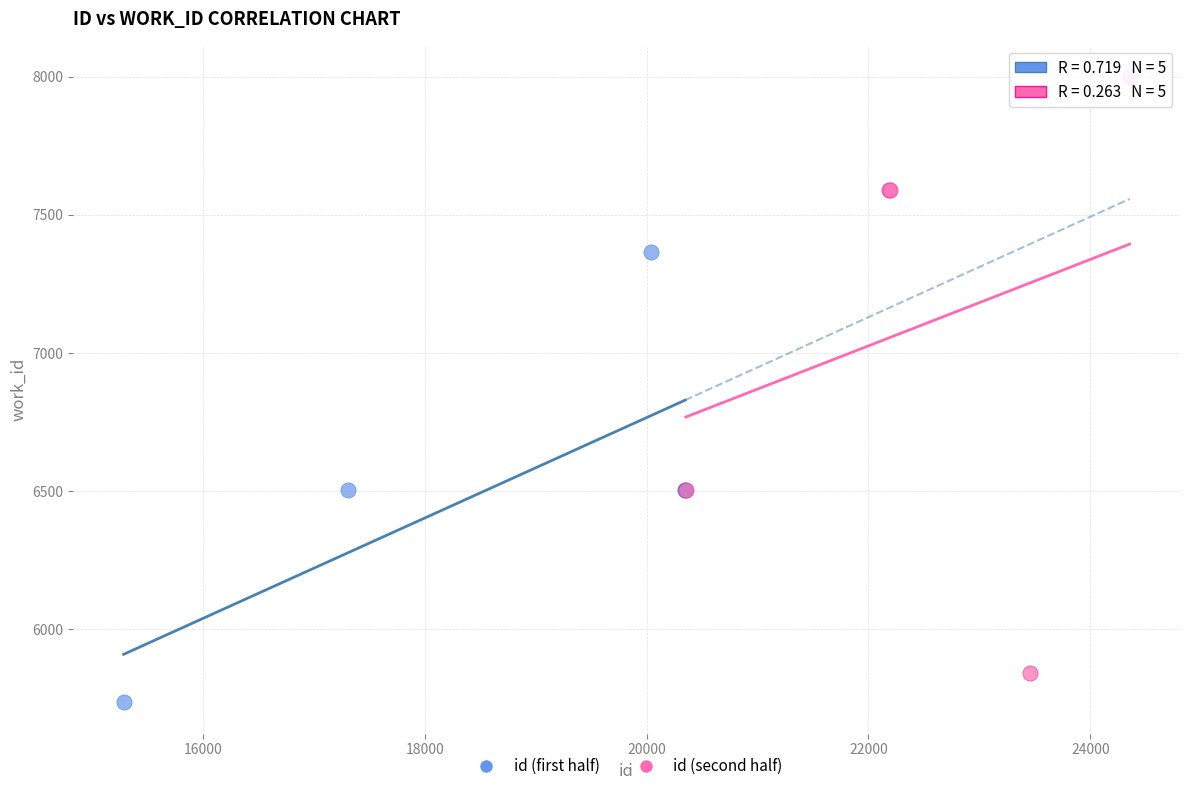

Which series has the widest spread of Y values?

id (second half)